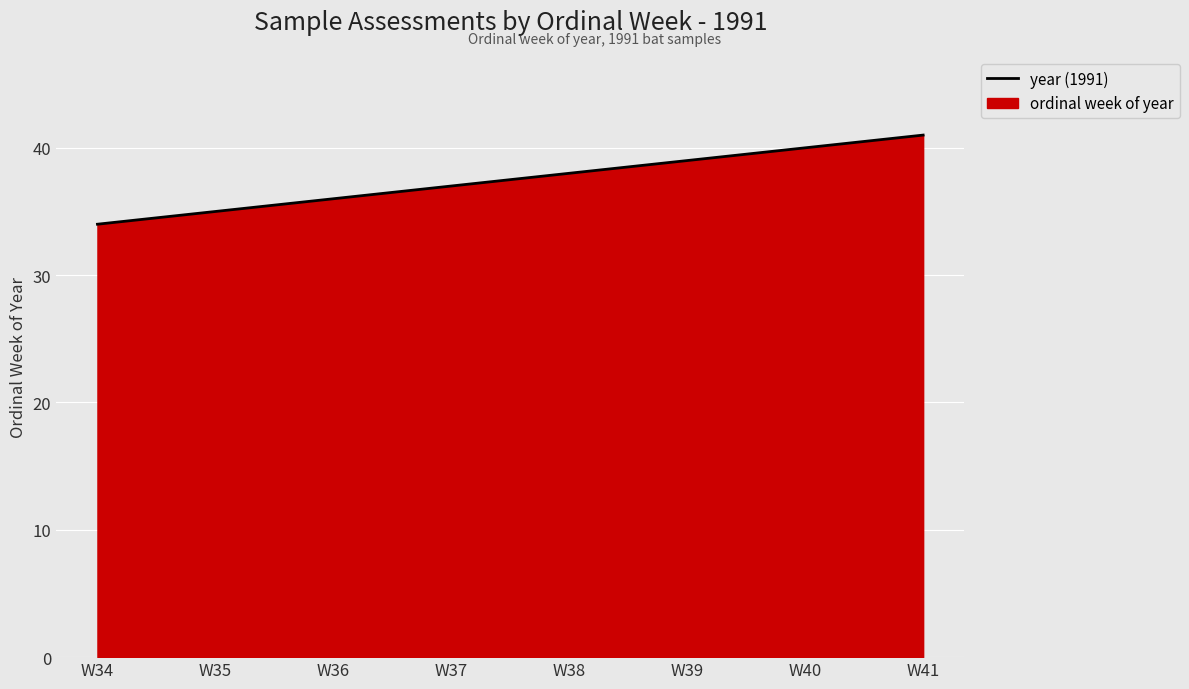

The chart shows a value of 40 at W40. True or false?

True